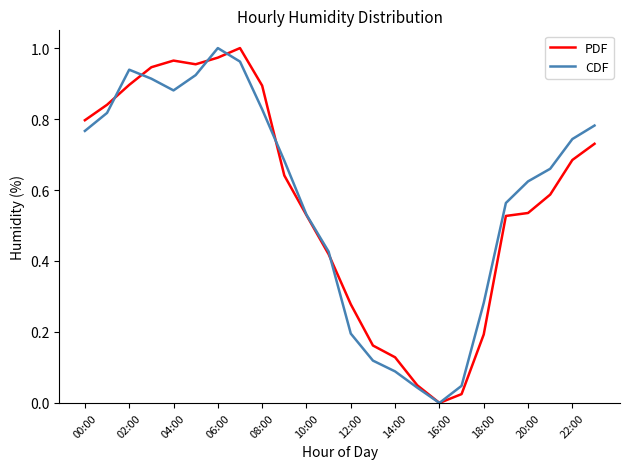

Is this an area chart (filled region under the line)?

No